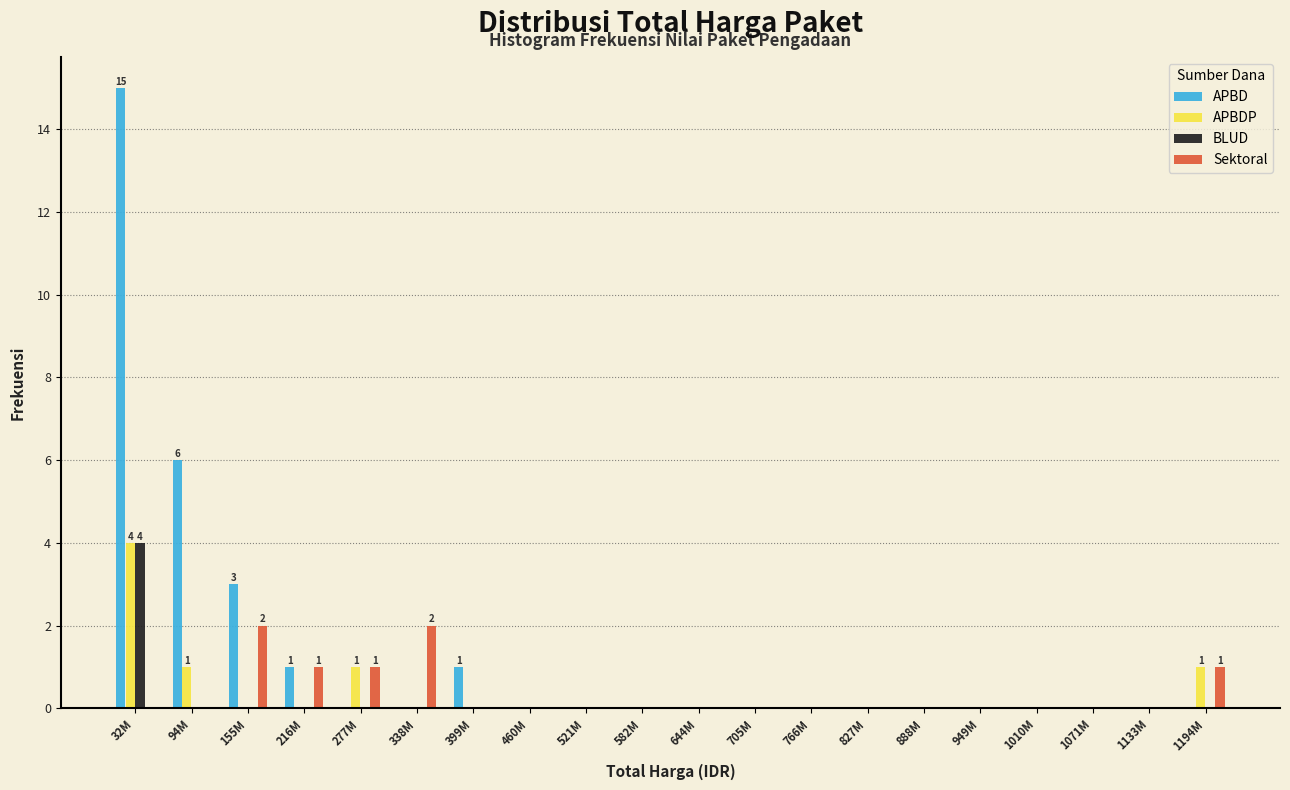

Between 338M and 582M, which series saw the biggest shift?

Sektoral